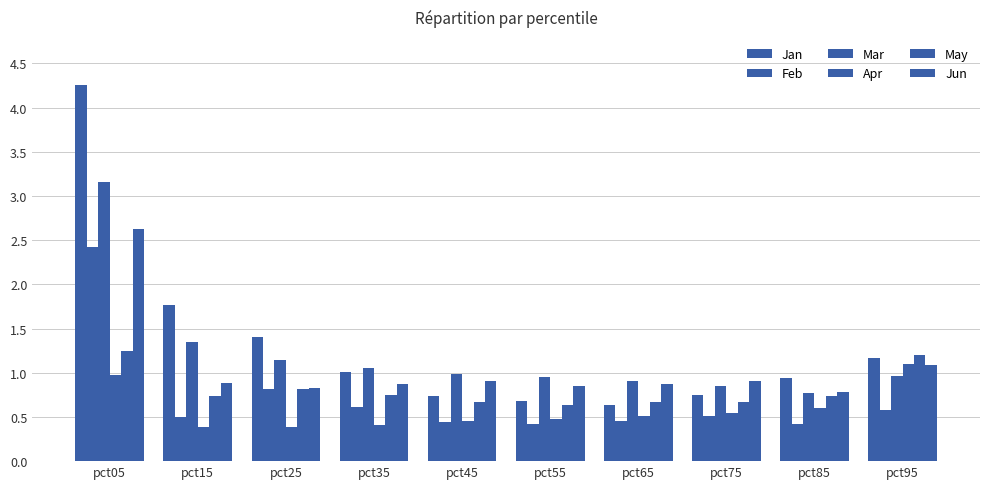

Count the number of data series in this chart.

6